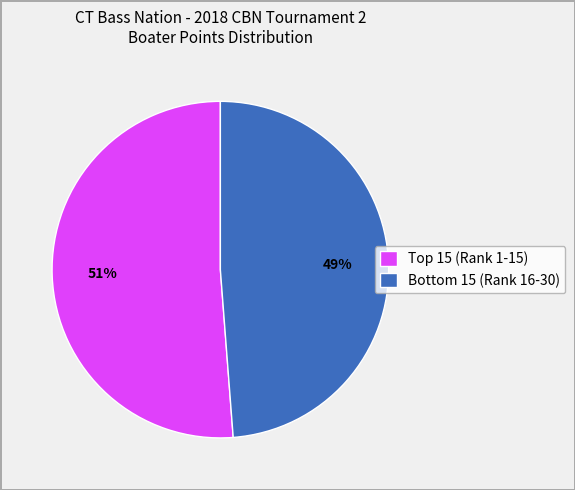

Count the number of slices in the pie.

2